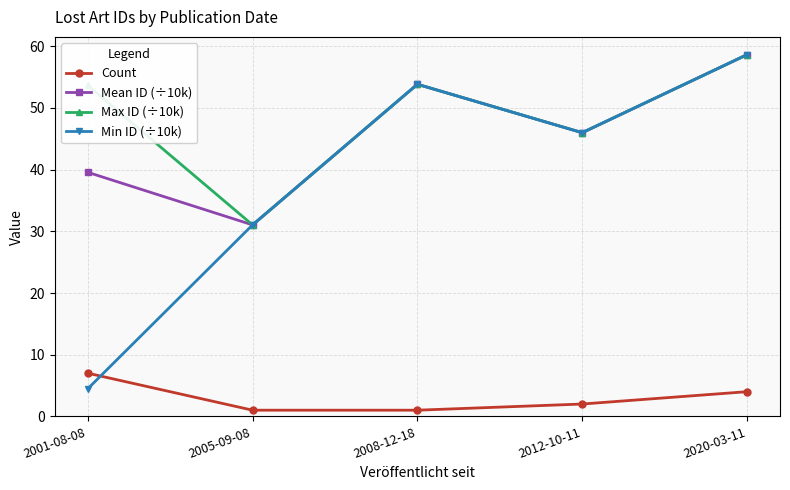

What is the difference between the highest and lowest values at 2005-09-08?

30.0